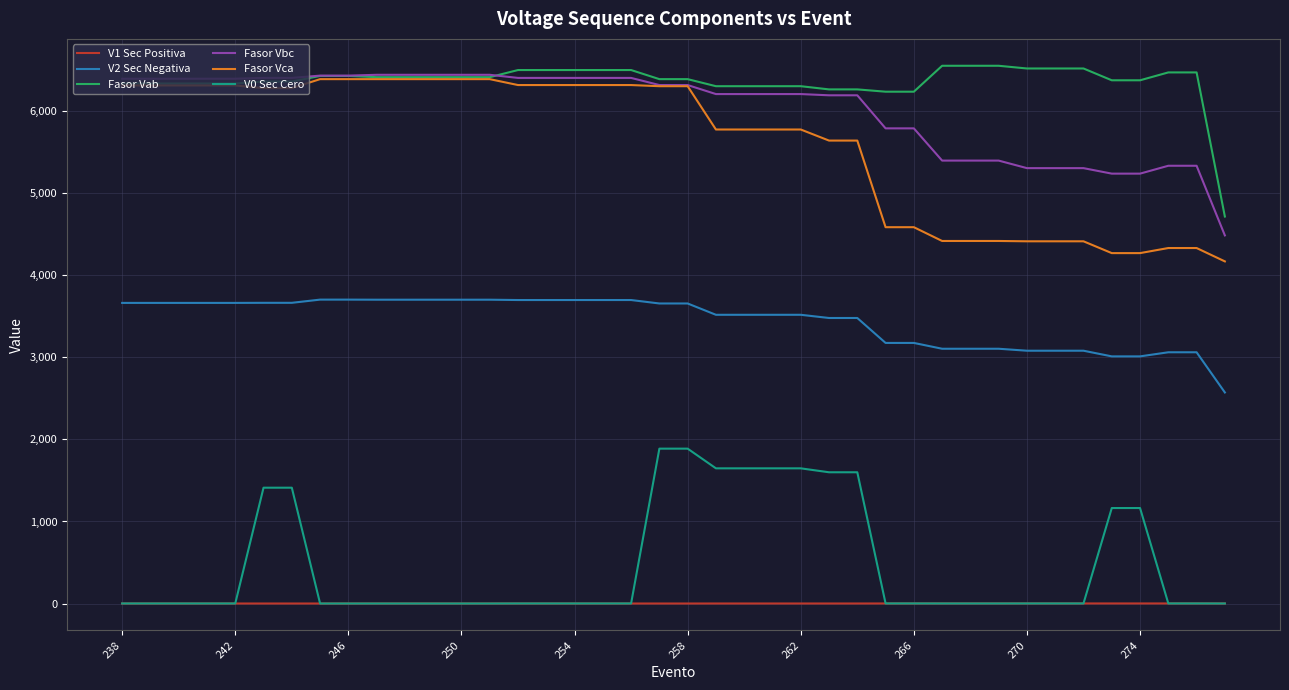

At how many categories does at least one series exceed 5468?

39